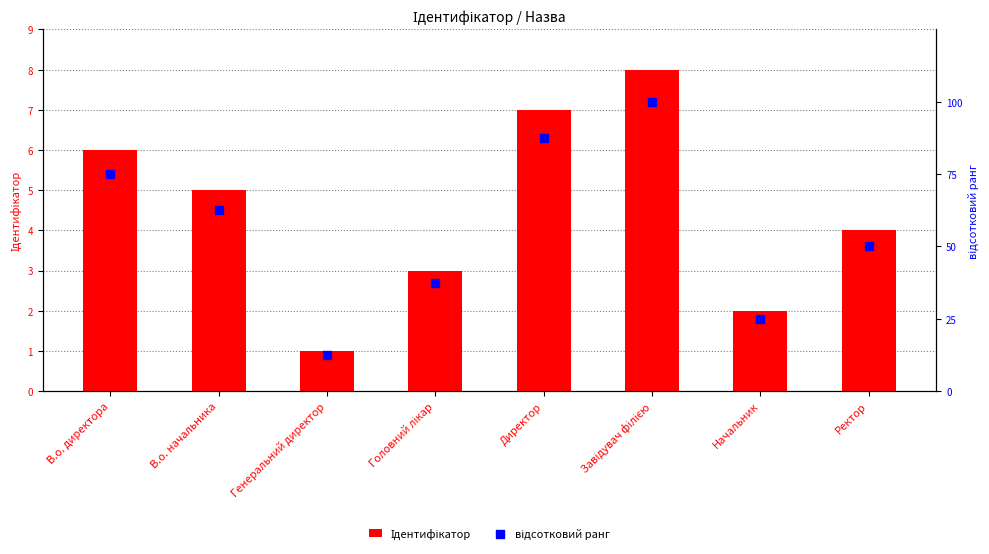

At how many categories does at least one series exceed 1?

8